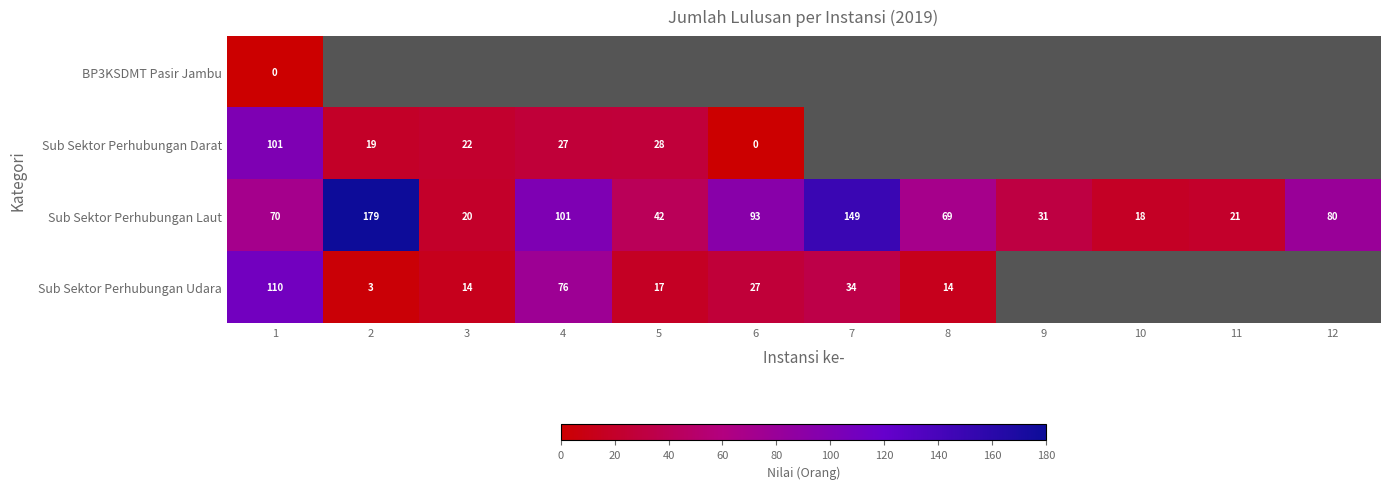

What is the difference between the maximum and minimum values in the Sub Sektor Perhubungan Laut series?

161